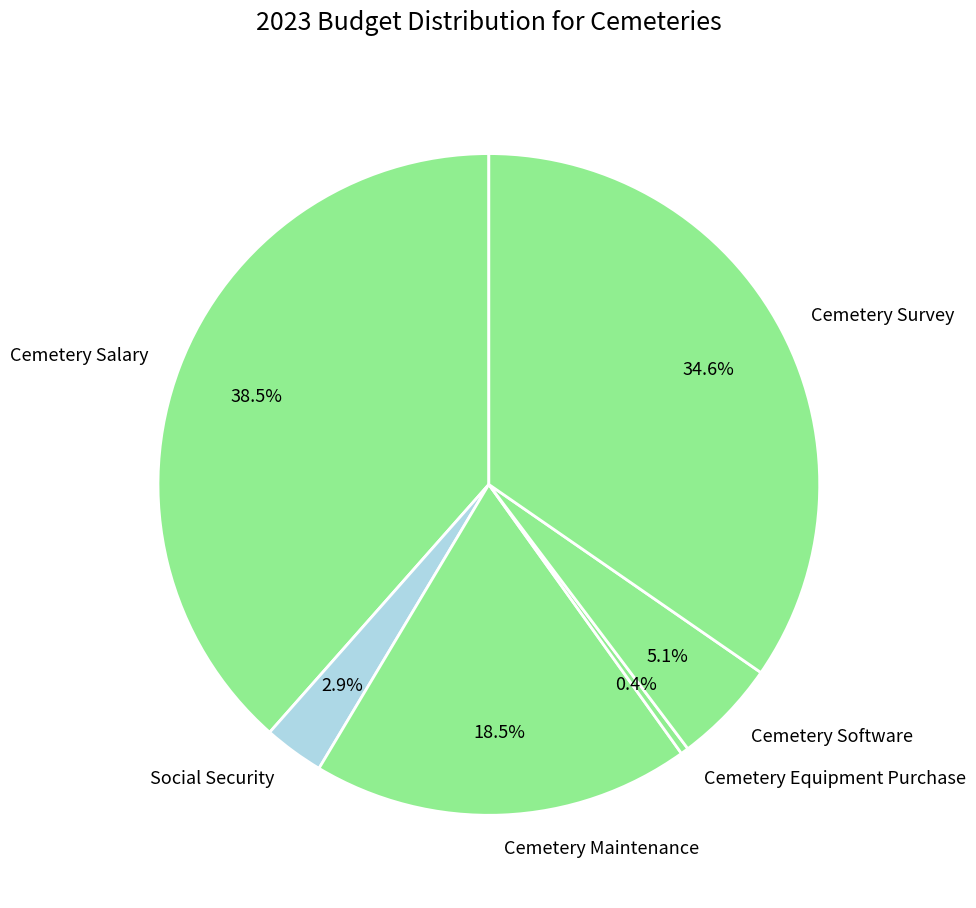

To the nearest percent, what is the difference between the Cemetery Salary and Cemetery Maintenance slice percentages?

20%